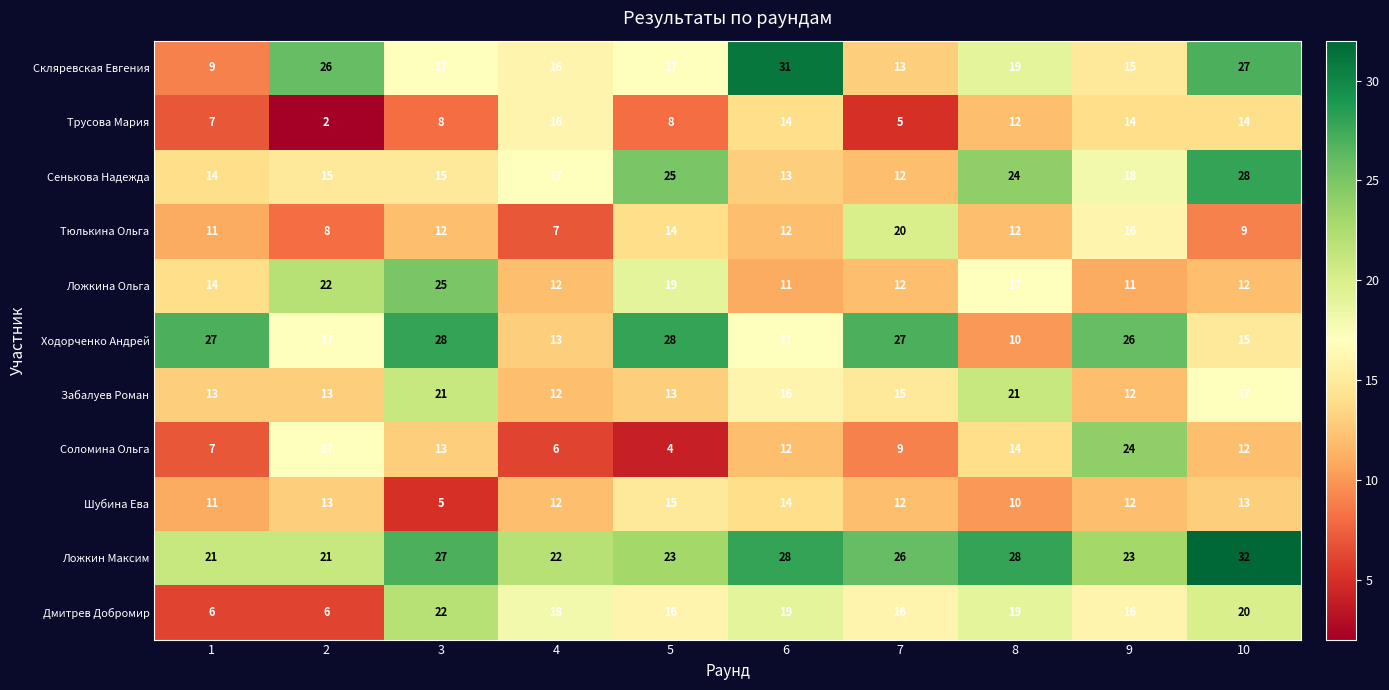

What is the lowest value of the Забалуев Роман series?

12